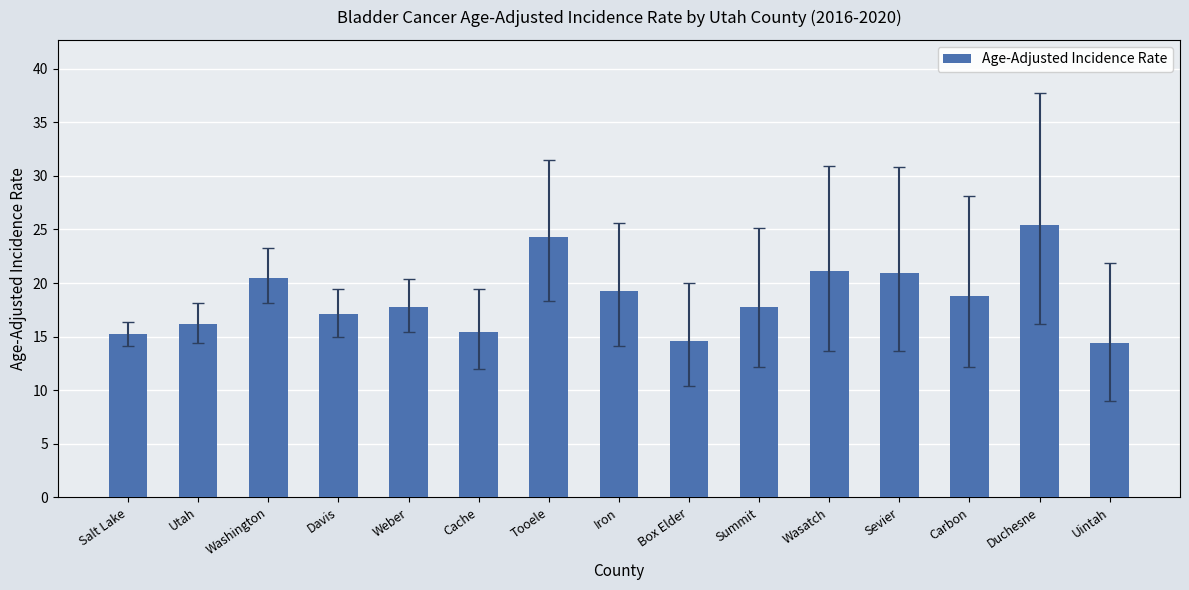

The value at Box Elder is 5.8. True or false?

False